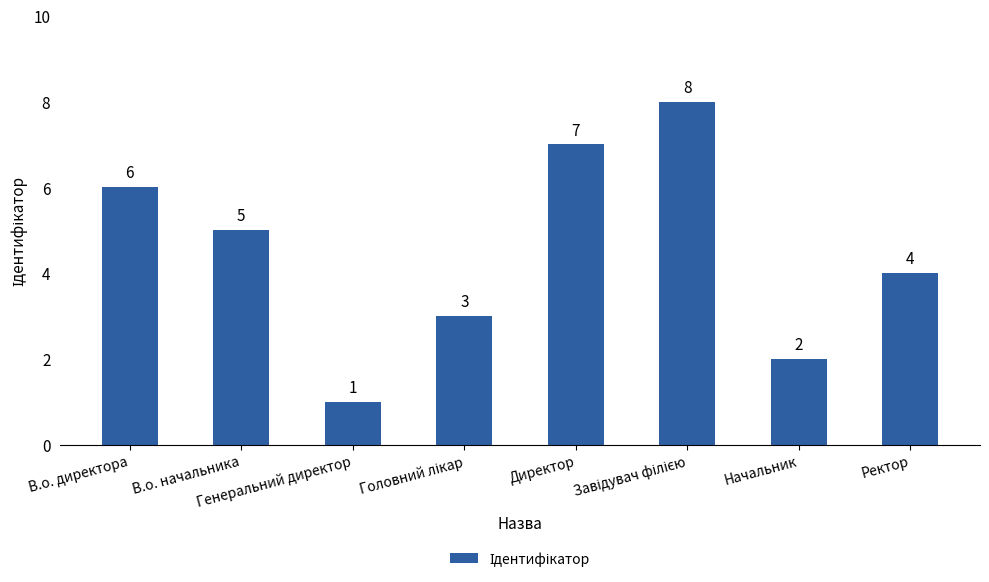

How many bars are there in total?

8